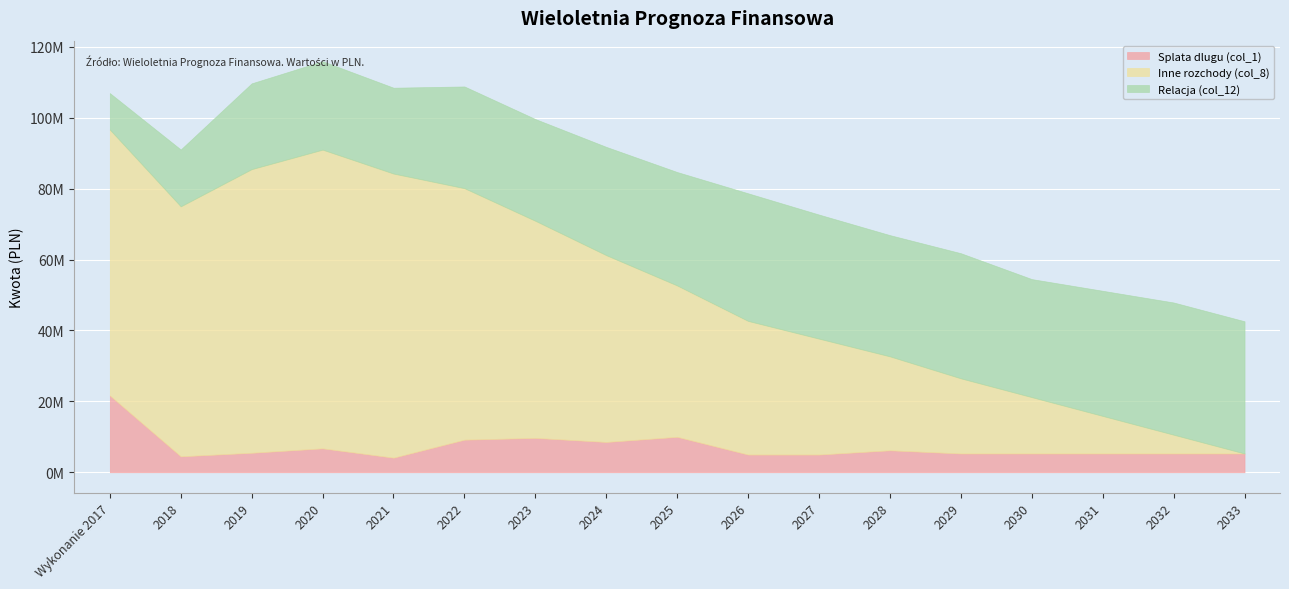

What are all the series names shown in the legend?

Splata dlugu (col_1), Inne rozchody (col_8), Relacja (col_12)